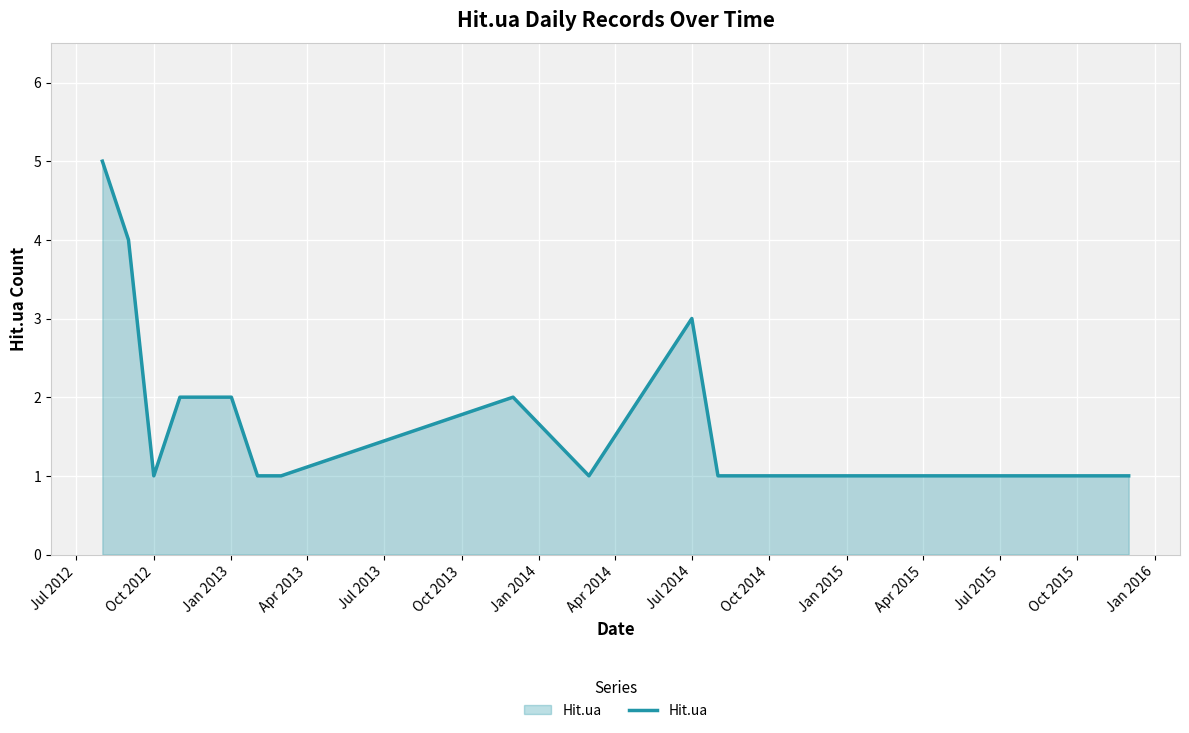

What is the greatest value displayed?

5